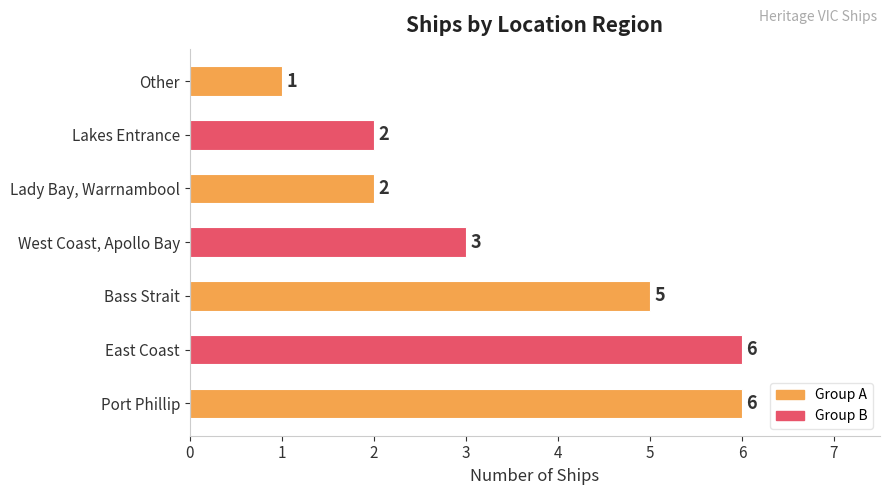

Approximately how many times larger is the value at Port Phillip compared to East Coast?

1.0